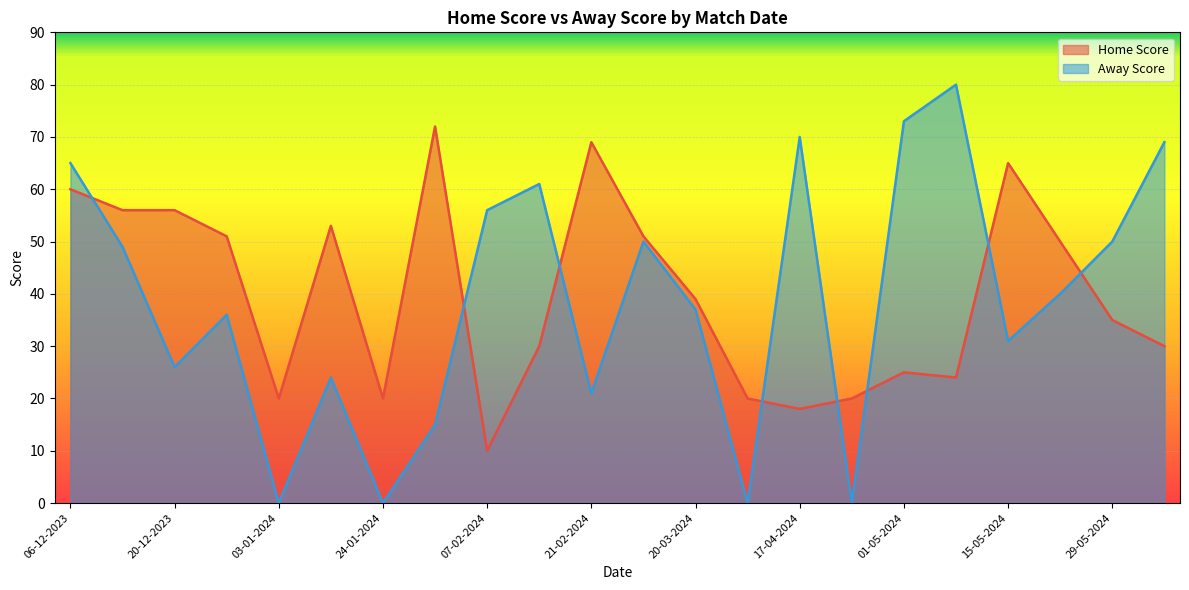

Where is Home Score nearest to the value 41?

20-03-2024